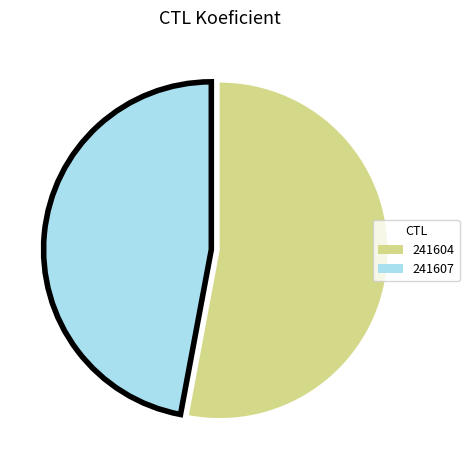

What is the largest slice in the pie chart?

241604